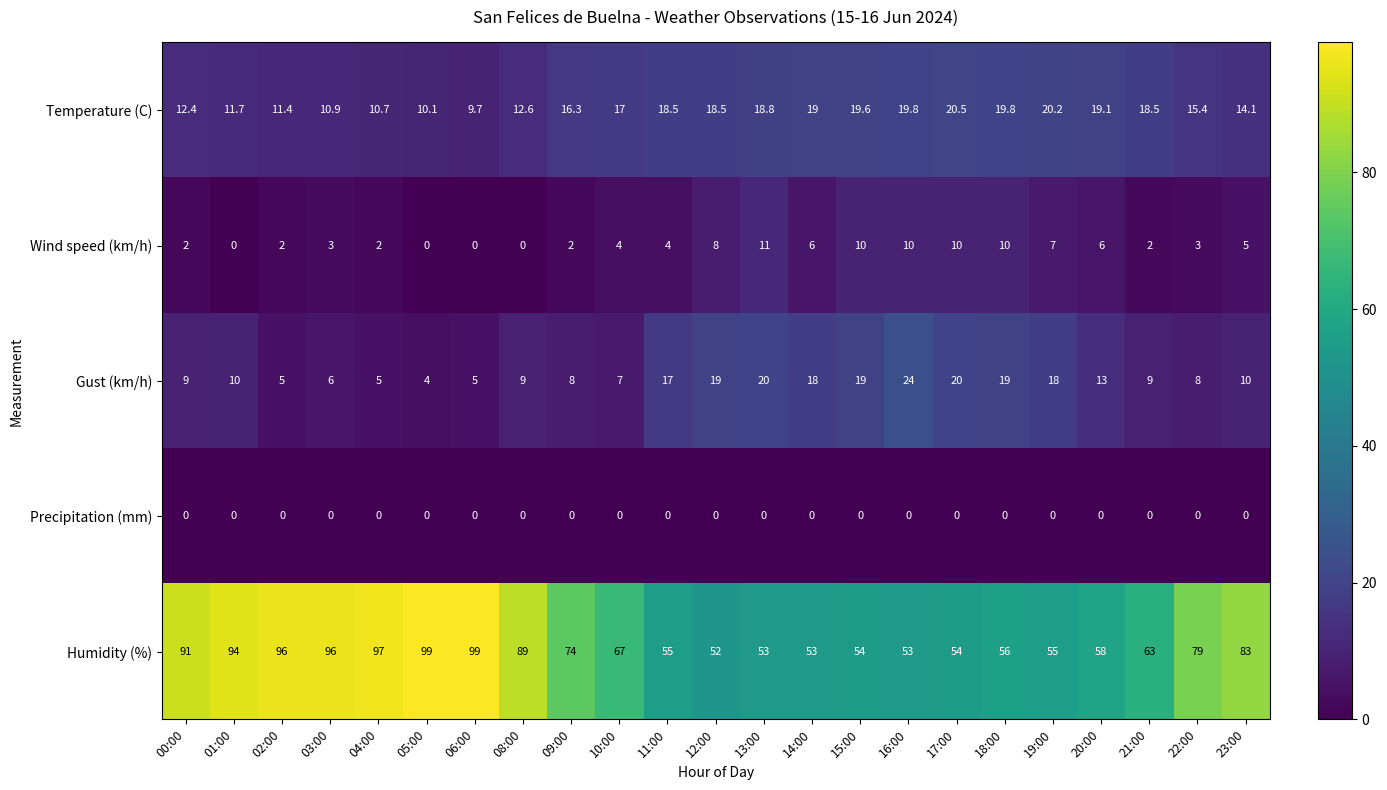

What is the maximum value shown in the chart?

99.0